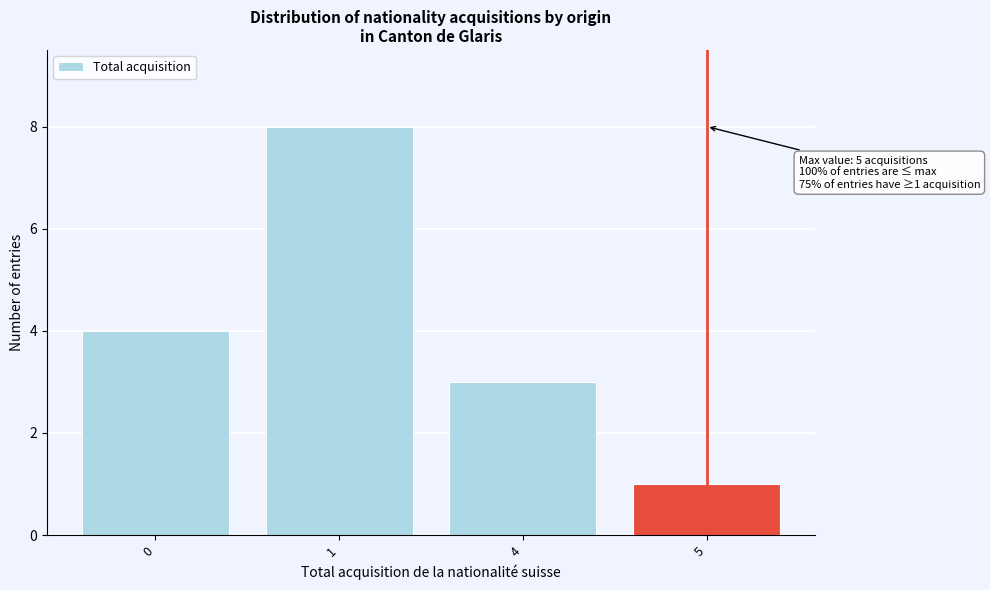

Reading left to right, extract all data points from this chart.

4	8	3	1